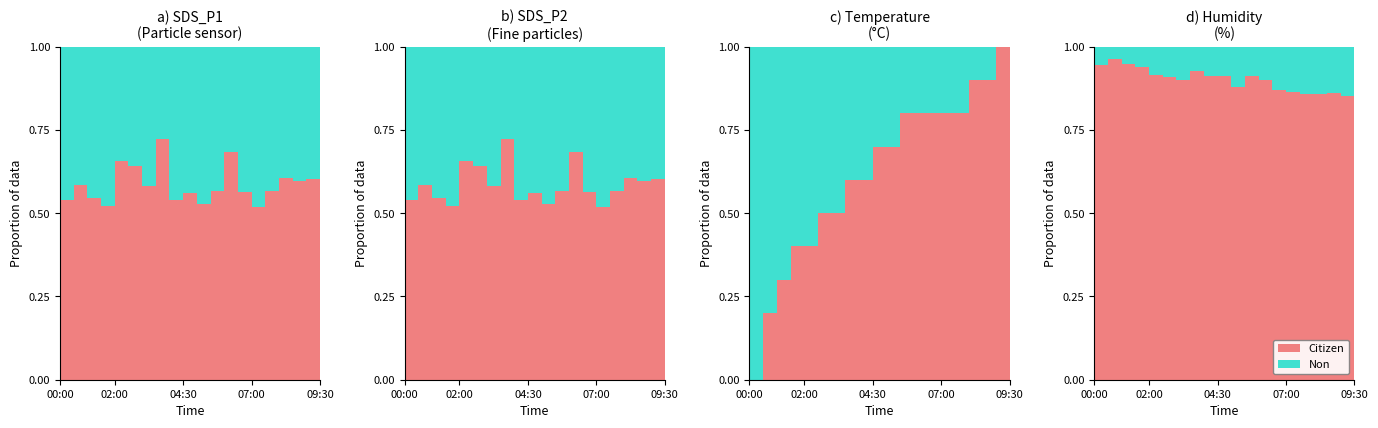

Does the chart have visible grid lines?

No